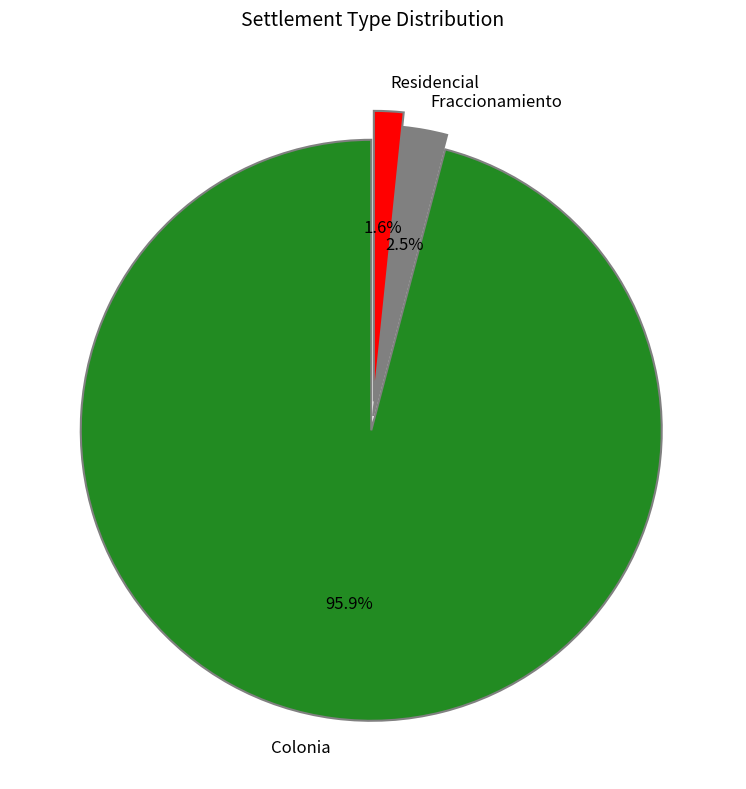

Rank the categories by value from lowest to highest.

Residencial, Fraccionamiento, Colonia